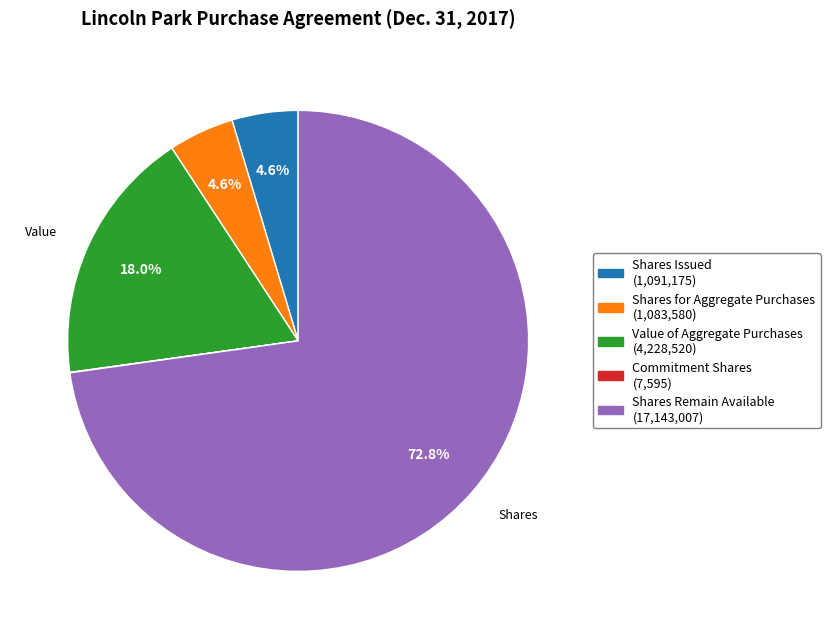

Does any single category account for the majority?

Yes